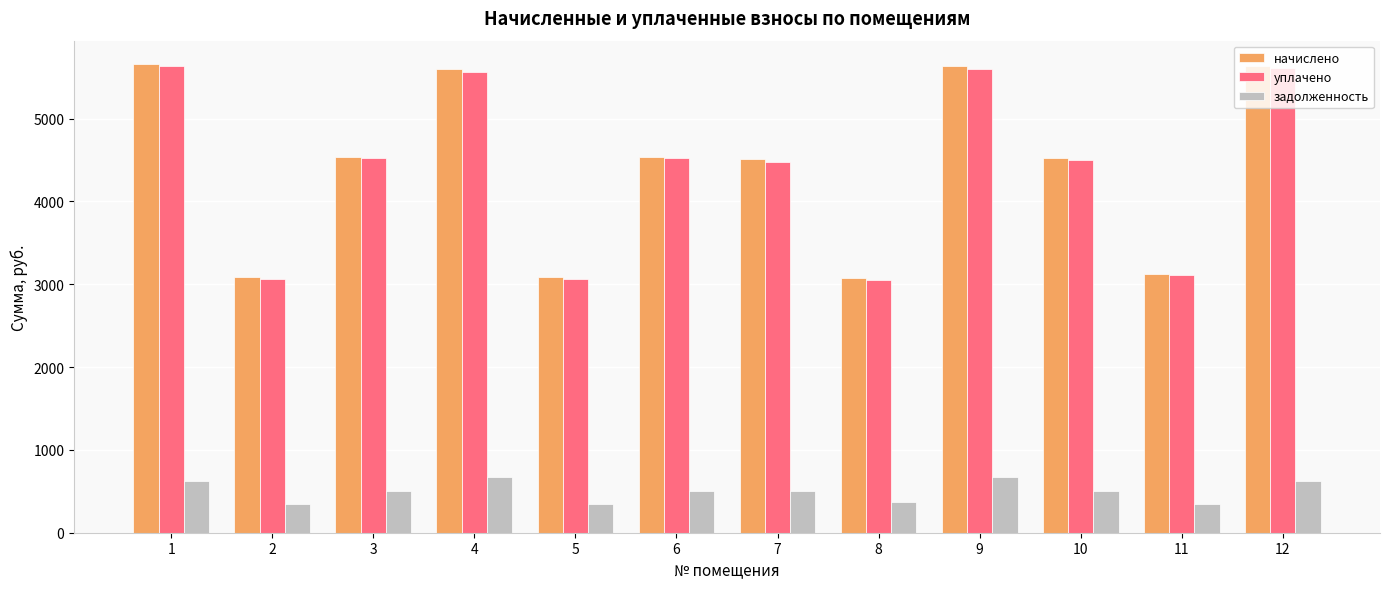

What is the maximum value shown in the chart?

5658.5